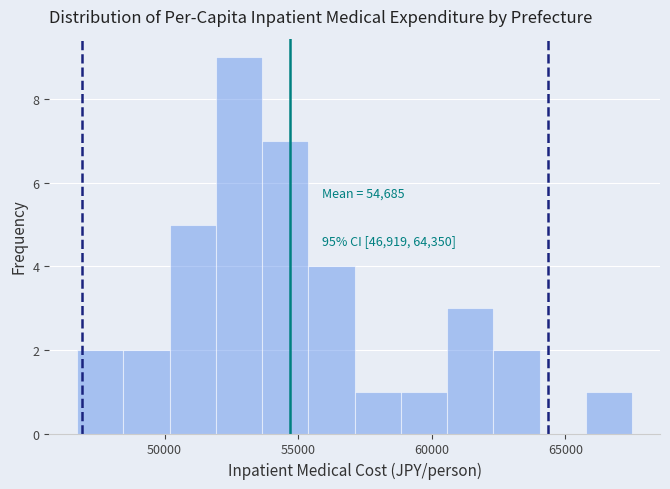

Read against the x-axis, roughly where is the centre of the tallest bar?

53000